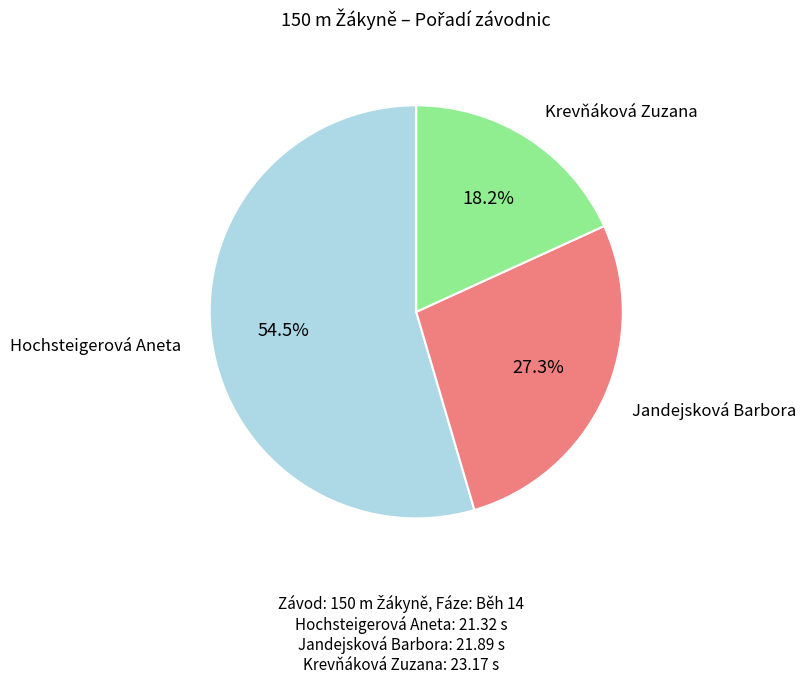

Is there any slice that represents more than half of the pie?

Yes